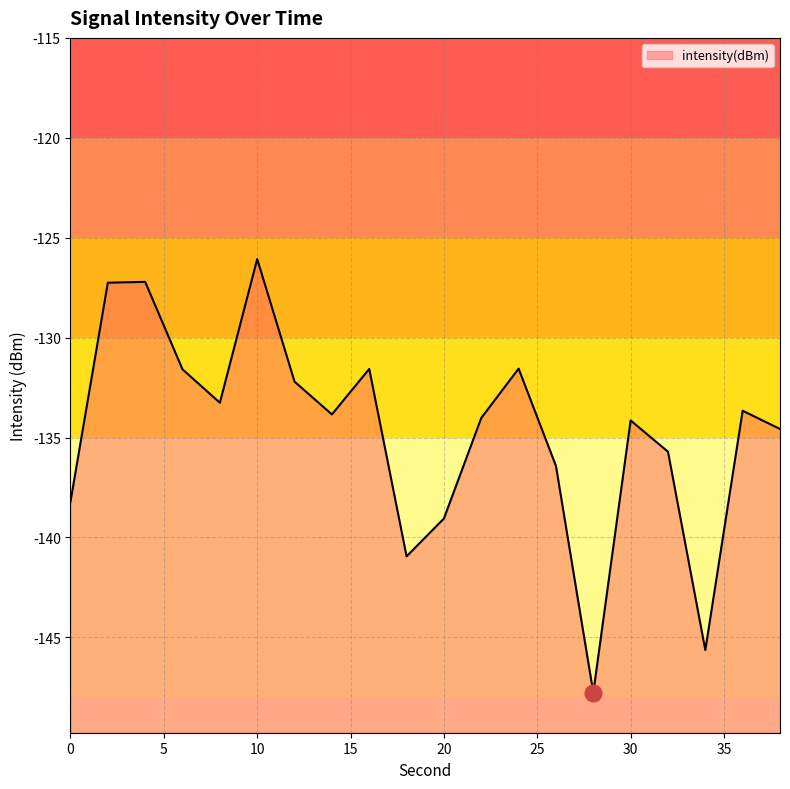

How many points are higher than both their immediate neighbors (excluding endpoints)?

6